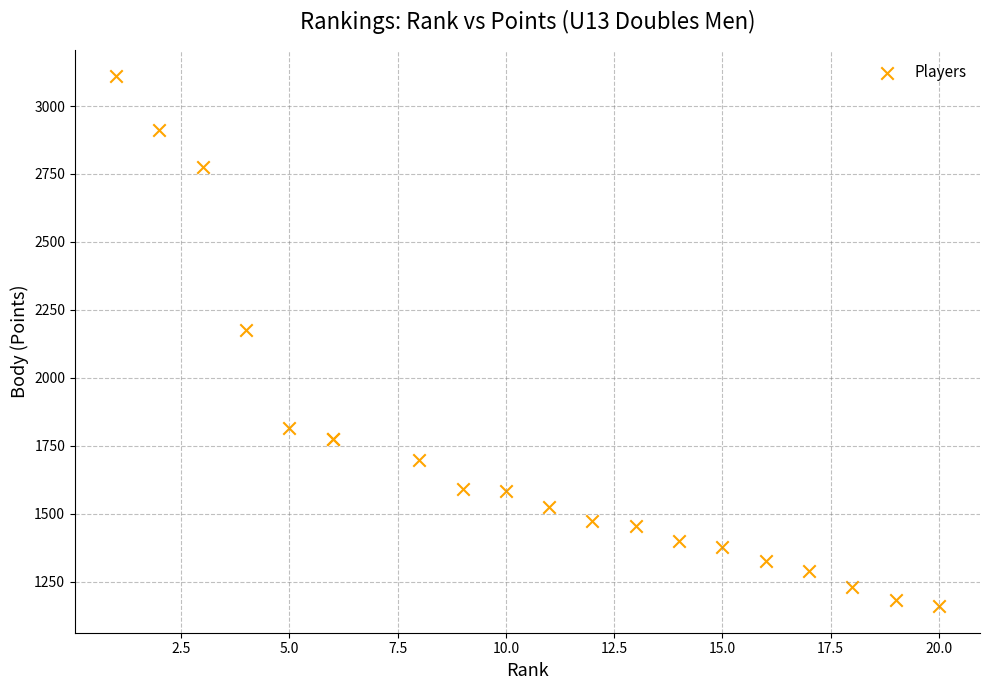

What Y value in the scatter plot is closest to 2134?

2176